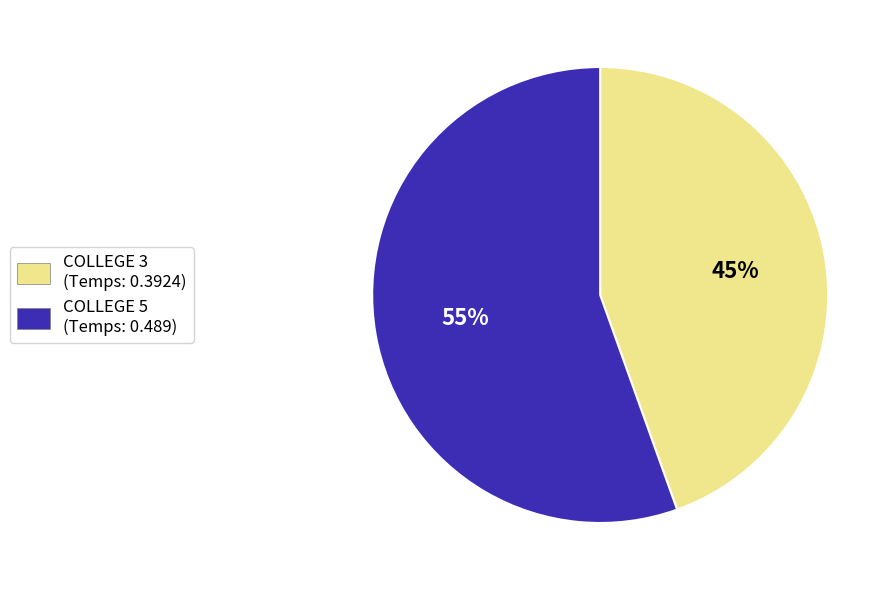

Combined, do COLLEGE 5 (Temps: 0.489) and COLLEGE 3 (Temps: 0.3924) account for over 50%?

Yes